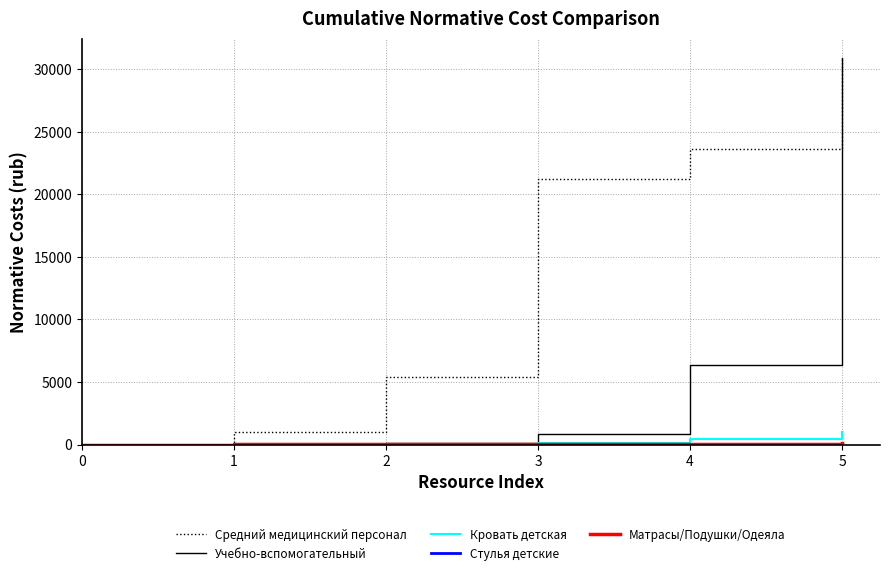

Rank the categories by Средний медицинский персонал value from lowest to highest.

0, 1, 2, 3, 4, 5